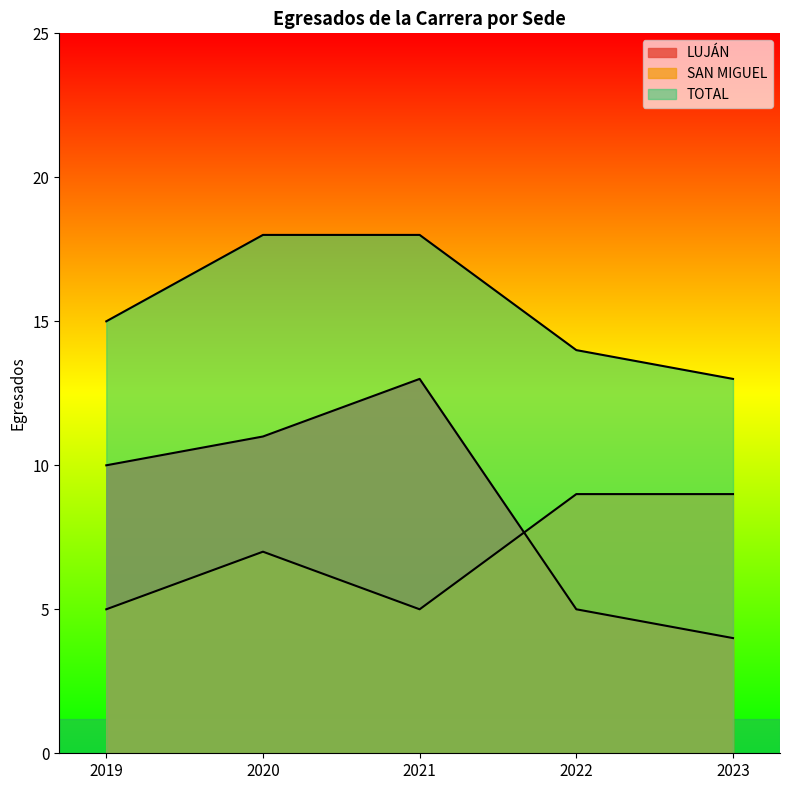

Count the number of data series in this chart.

3